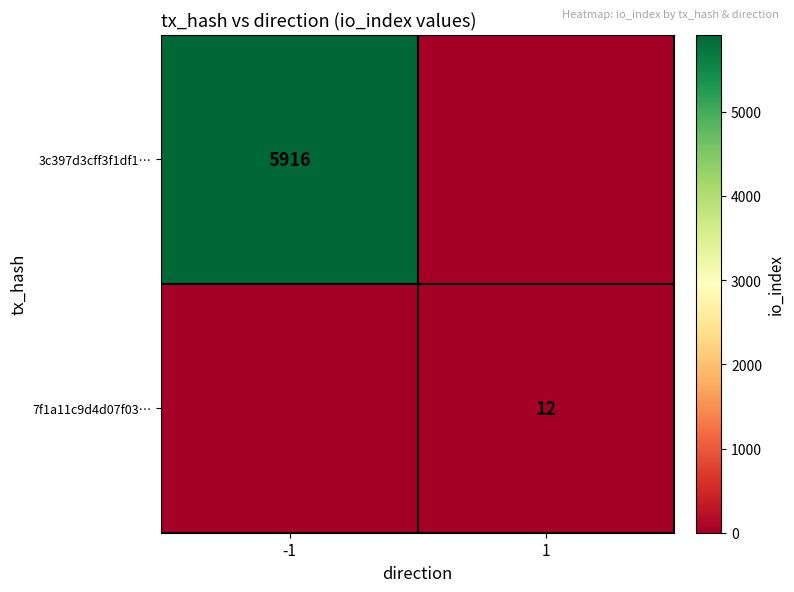

Which category has the lowest value across all series?

1